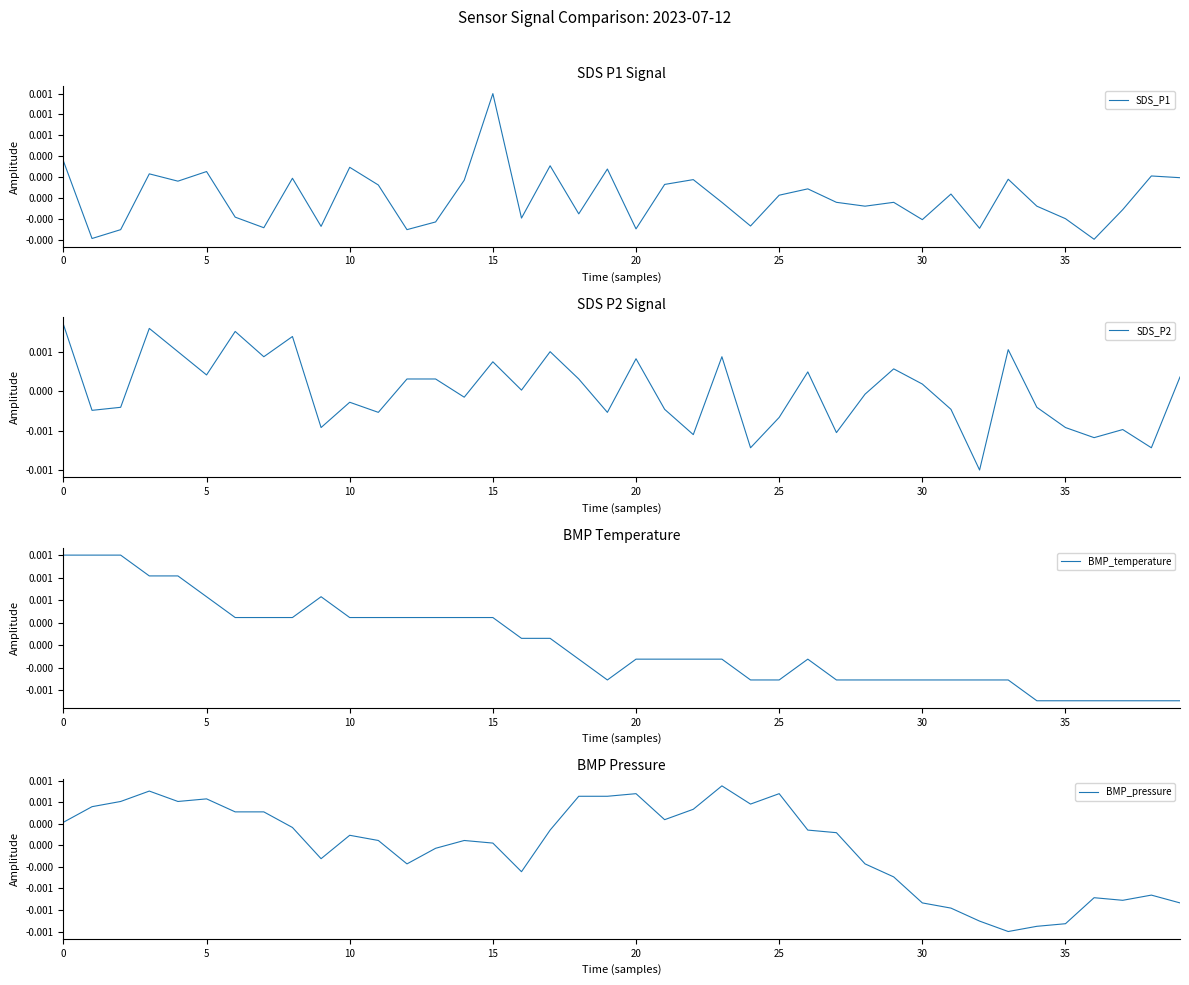

True or false: BMP_pressure and BMP_temperature intersect in this chart.

True